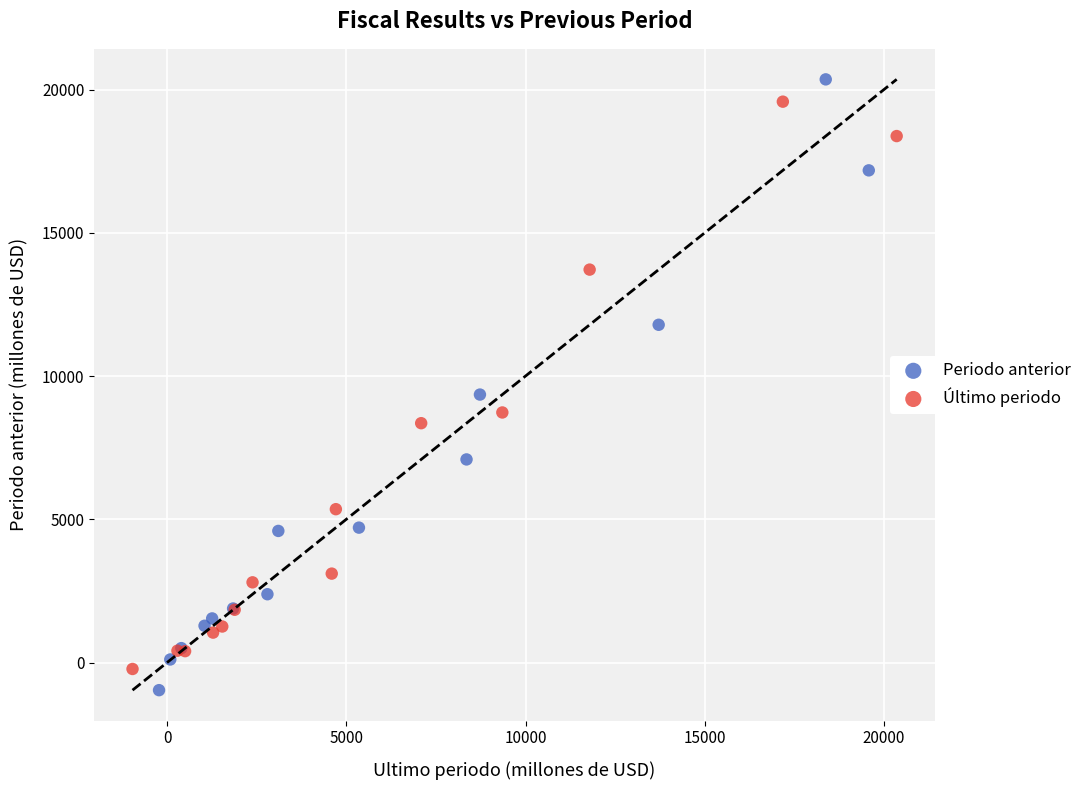

Which series has the widest spread of Y values?

Periodo anterior